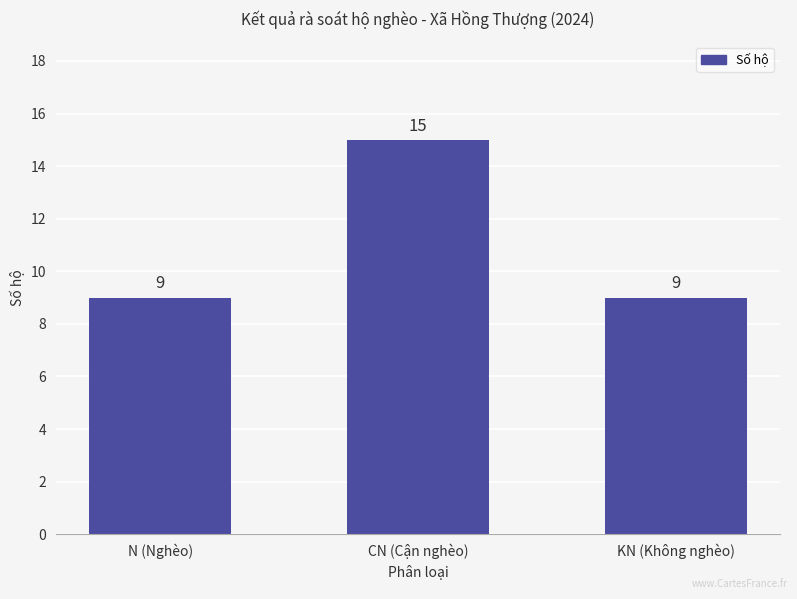

What position from the right is KN (Không nghèo)?

1